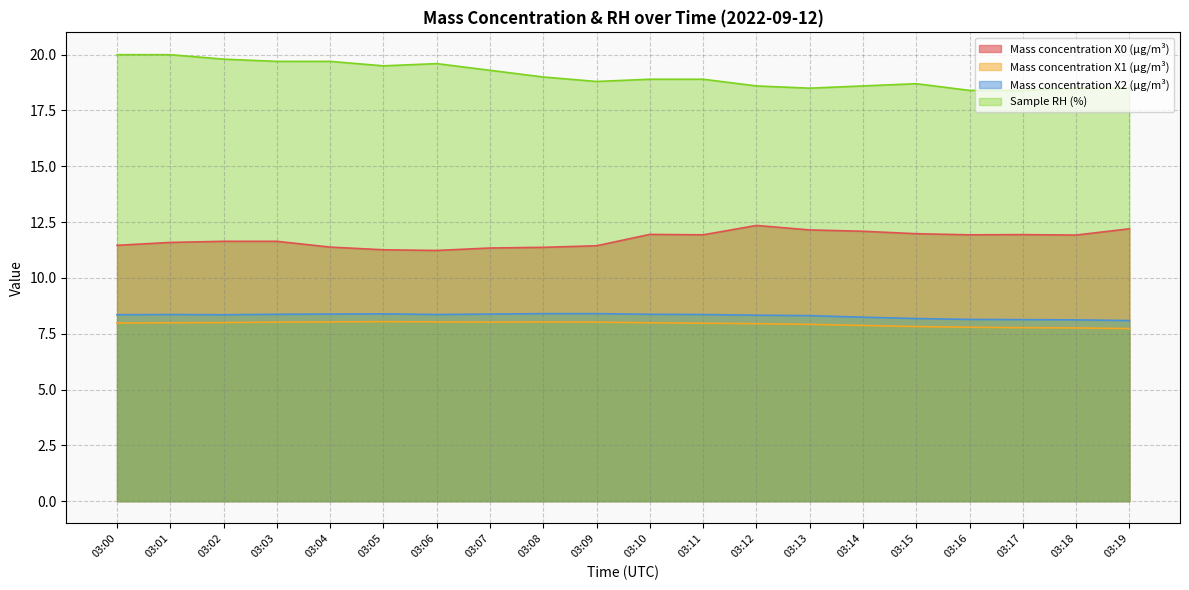

Which category has the highest value in the Mass concentration X2 (μg/m³) series?

03:08